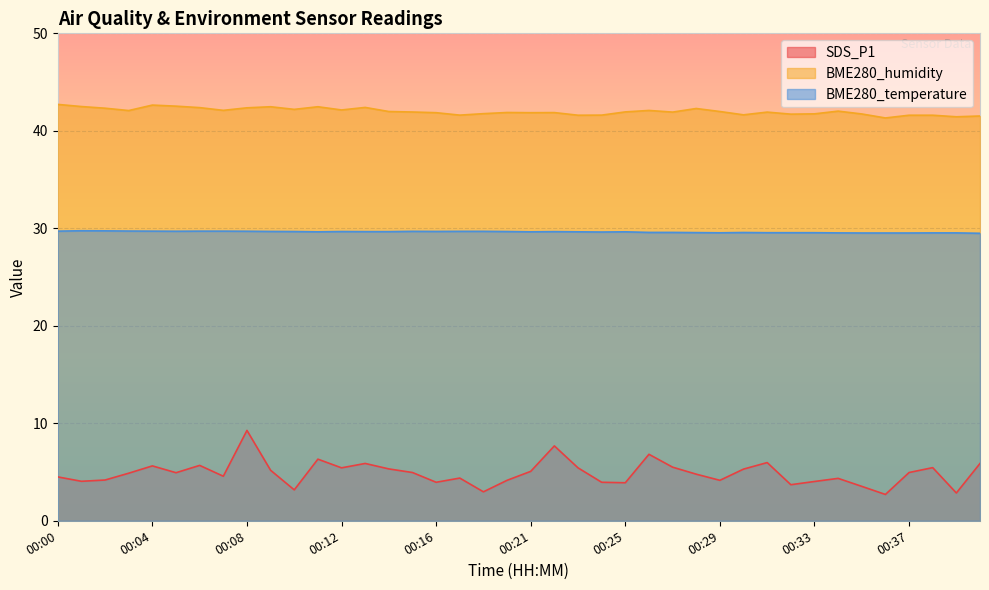

At which category is the sum across all series the highest?

00:08